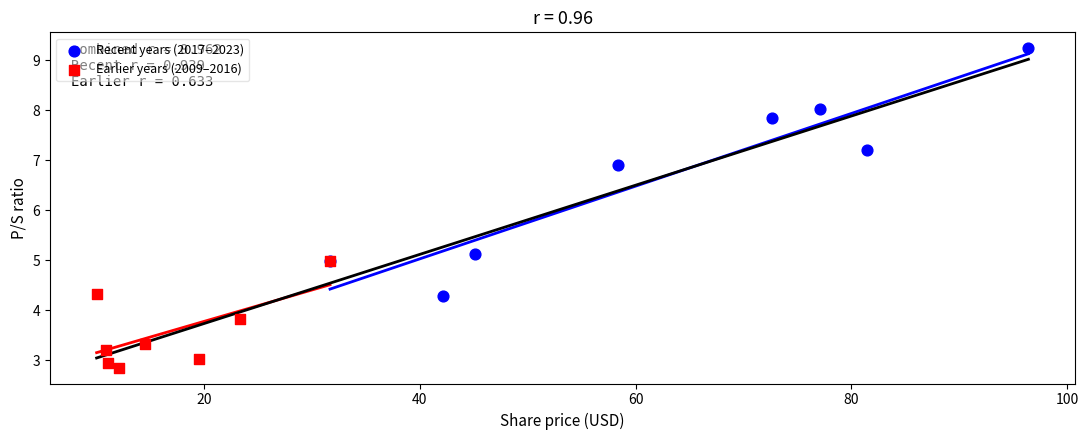

What are all the series names shown in the legend?

Recent years (2017–2023), Earlier years (2009–2016)